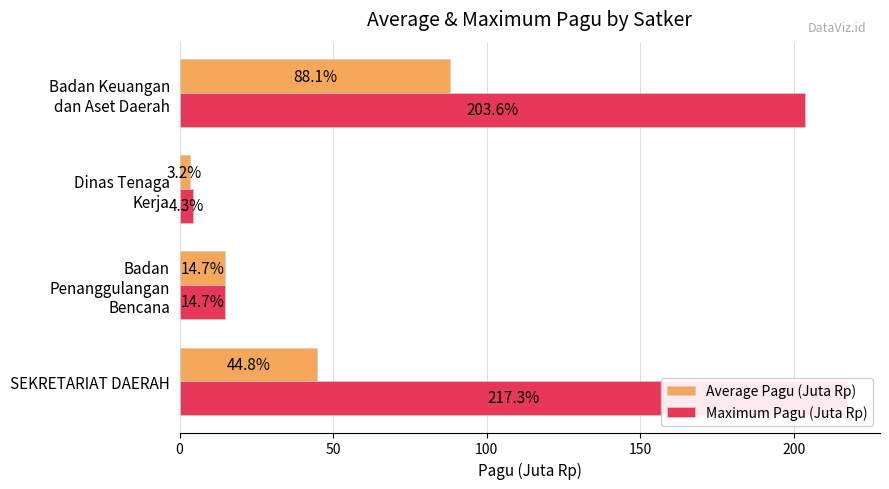

What are all the series names shown in the legend?

Average Pagu (Juta Rp), Maximum Pagu (Juta Rp)